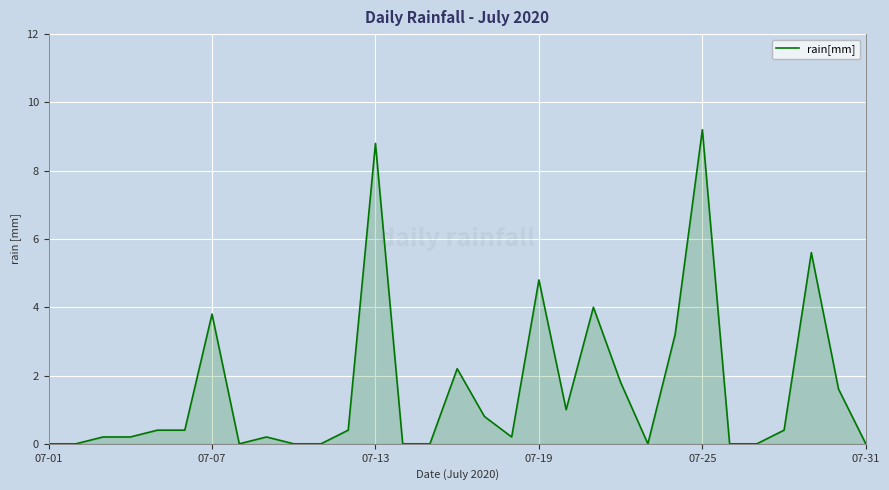

How many lines are shown in the chart?

1